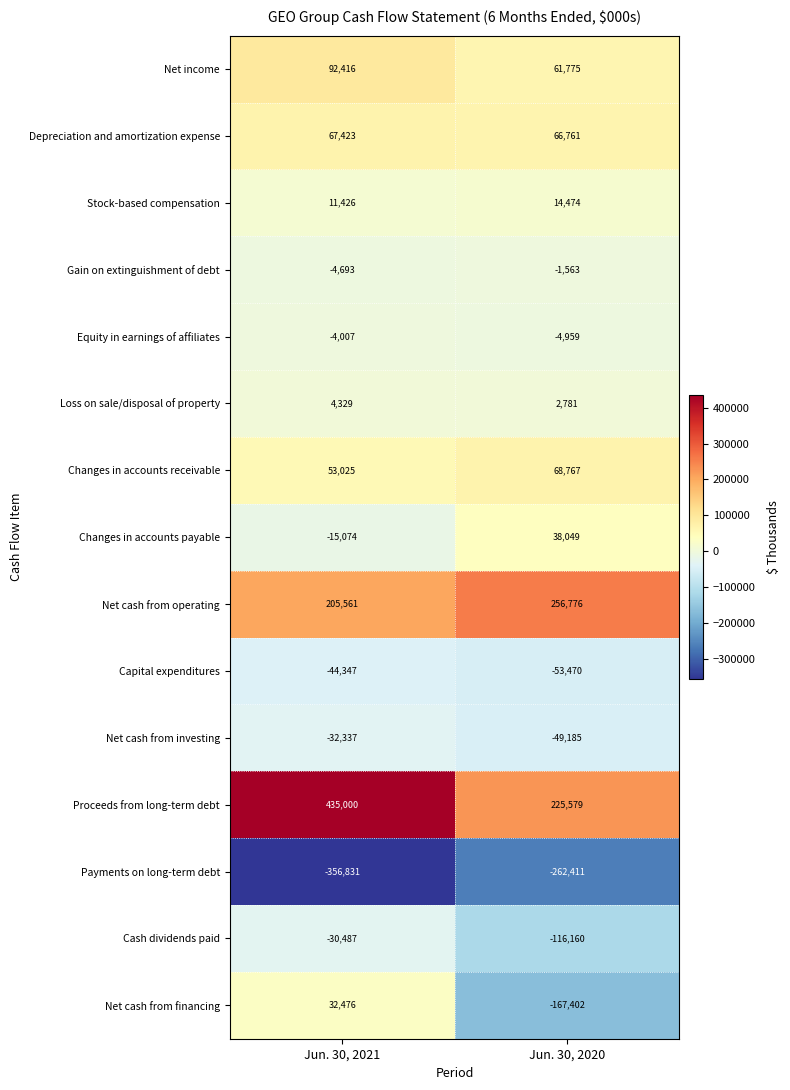

Where is Capital expenditures nearest to the value -48908?

Jun. 30, 2021